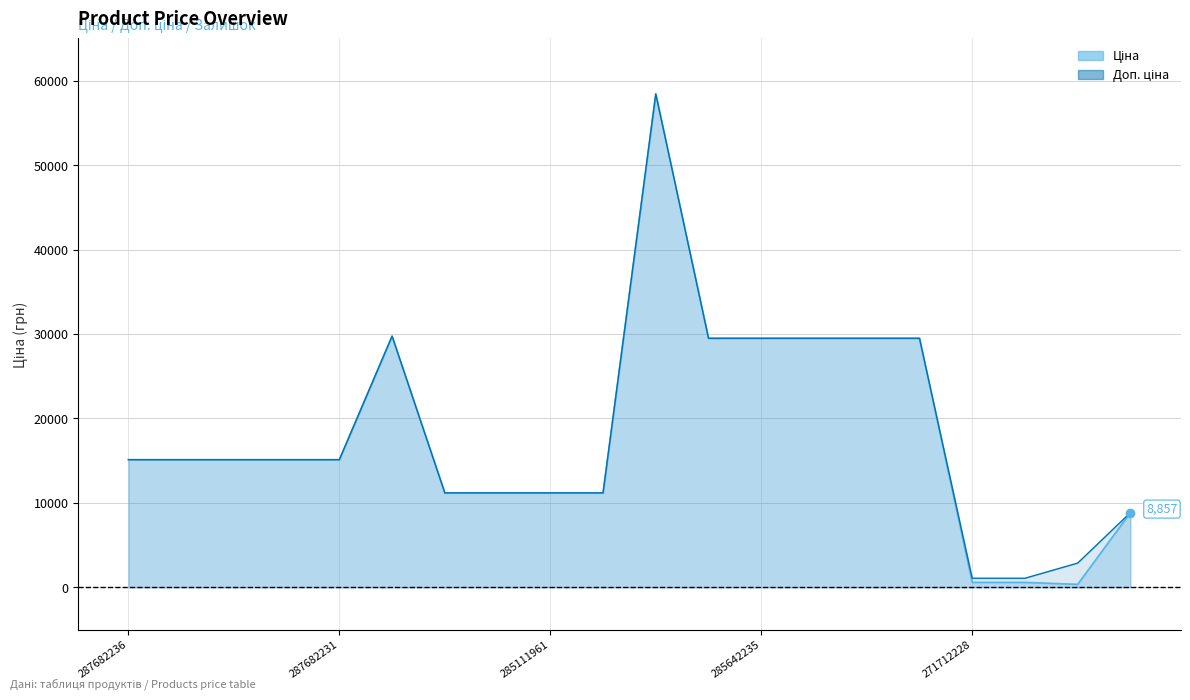

What is the difference between the maximum and minimum values in the Ціна series?

58066.7